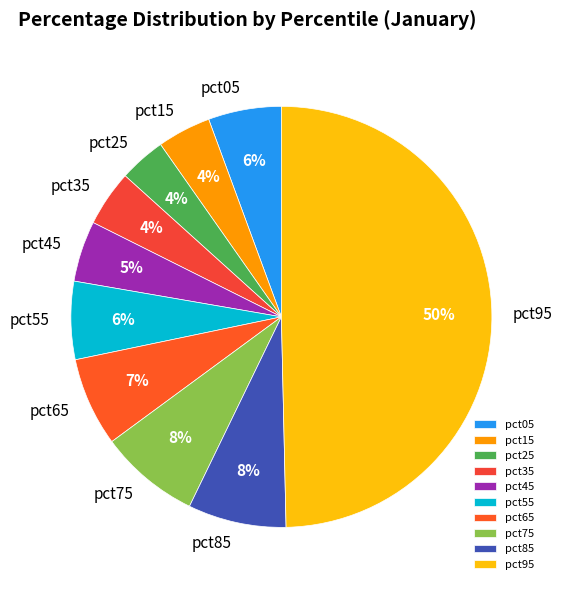

True or false: pct75 accounts for 1% of the total.

False